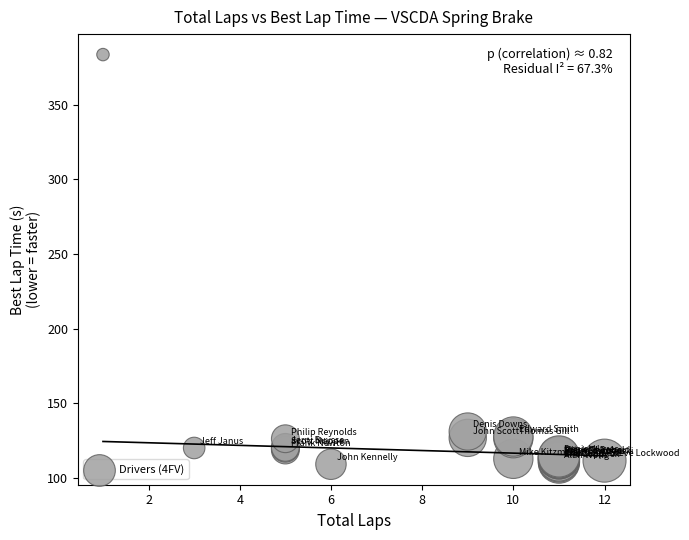

What Y value in the scatter plot is closest to 246?

131.2